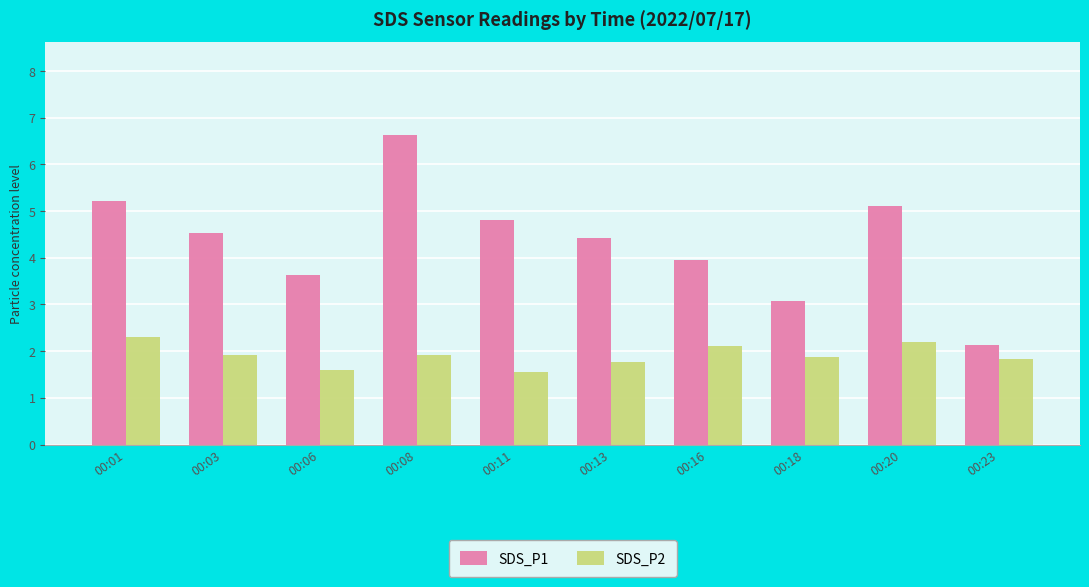

At which category is the sum across all series the highest?

00:08